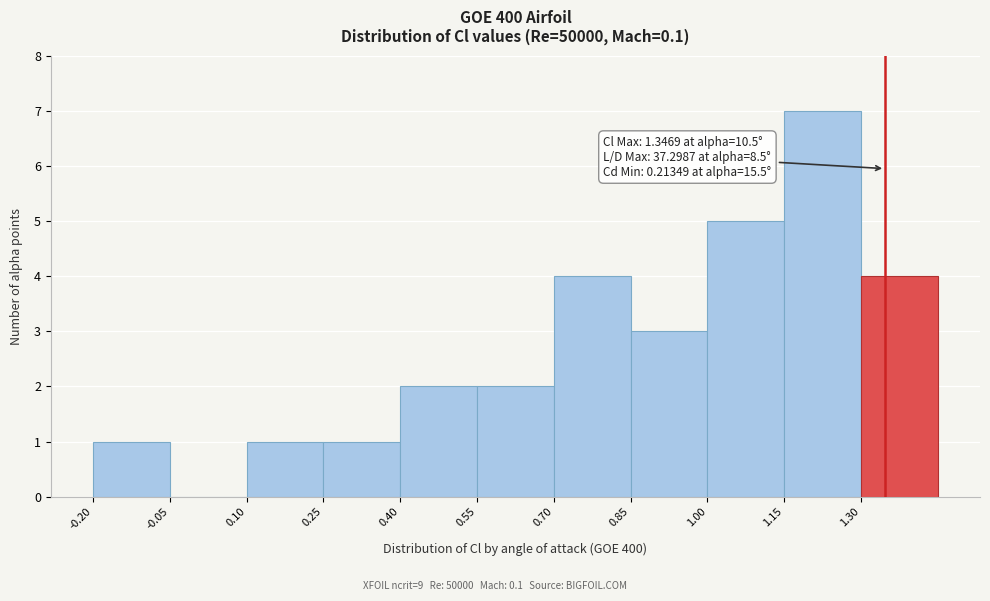

Over which range of the x-axis is the bar tallest?

1.15 to 1.30